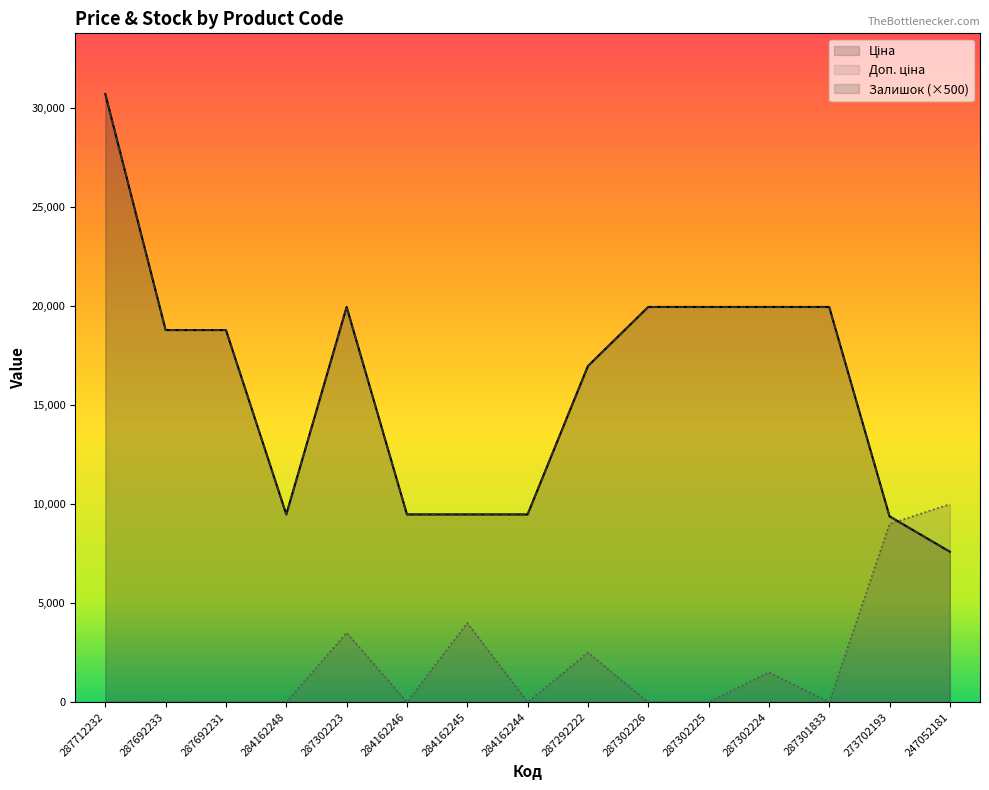

How many lines are shown in the chart?

3